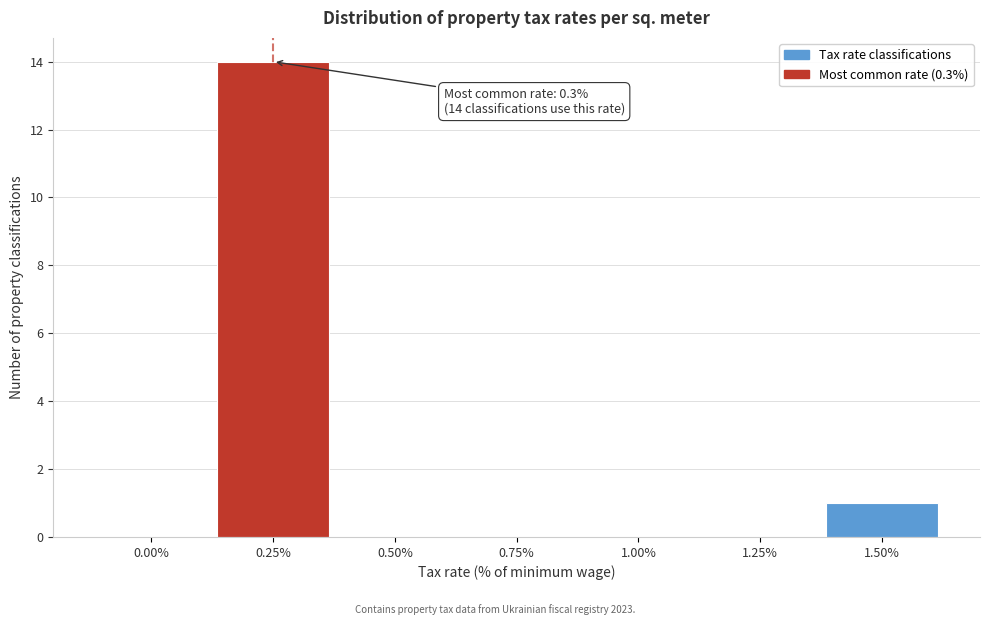

Reading left to right, extract all data points from this chart.

0.00%=0	0.25%=14	0.50%=0	0.75%=0	1.00%=0	1.25%=0	1.50%=1